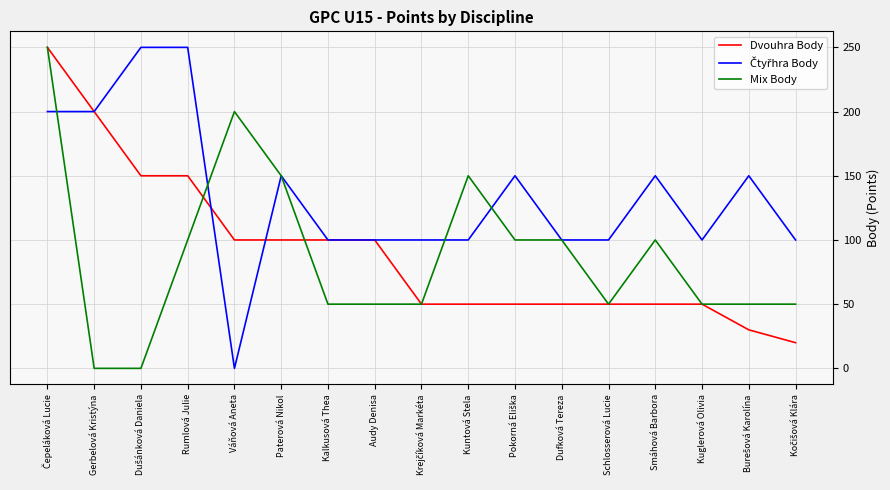

The value of Dvouhra Body at Schlosserová Lucie is 50. True or false?

True